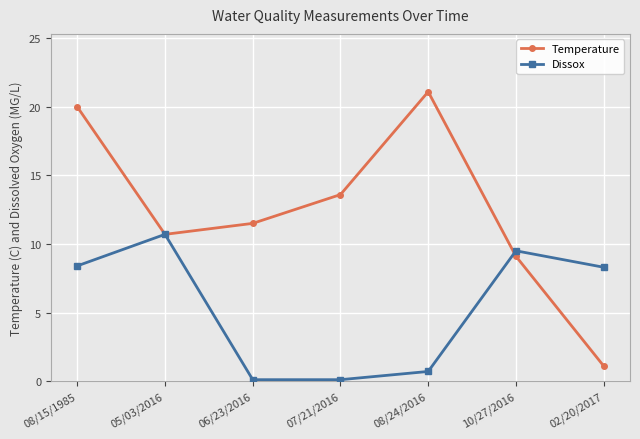

What is the spread (max minus min) of values at 02/20/2017?

7.2